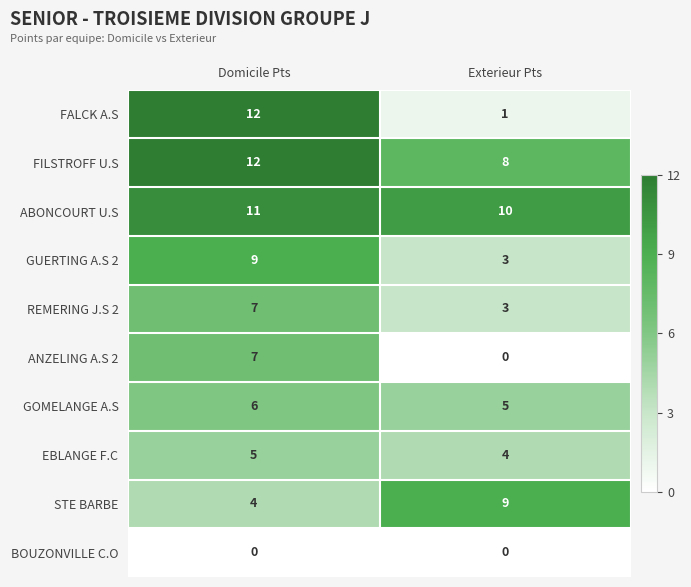

Between Domicile Pts and Exterieur Pts, which series saw the biggest shift?

FALCK A.S